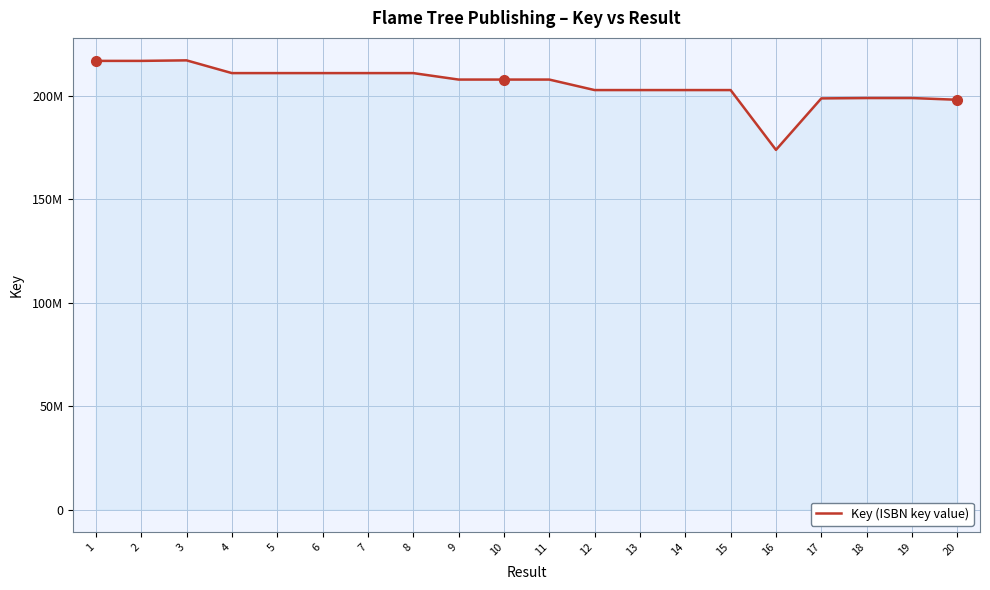

Is this an area chart (filled region under the line)?

Yes